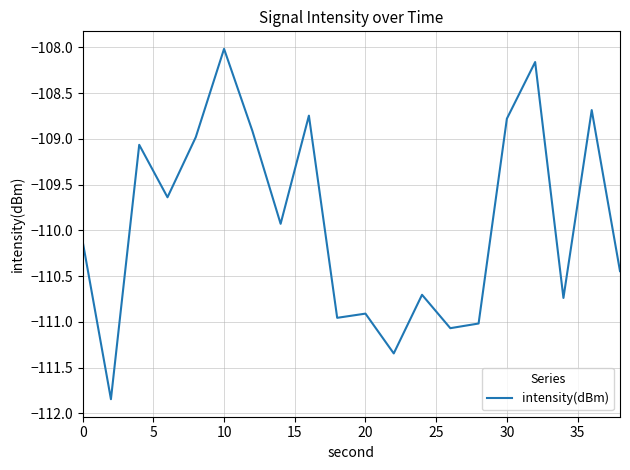

What is the difference between the maximum and minimum values?

3.8